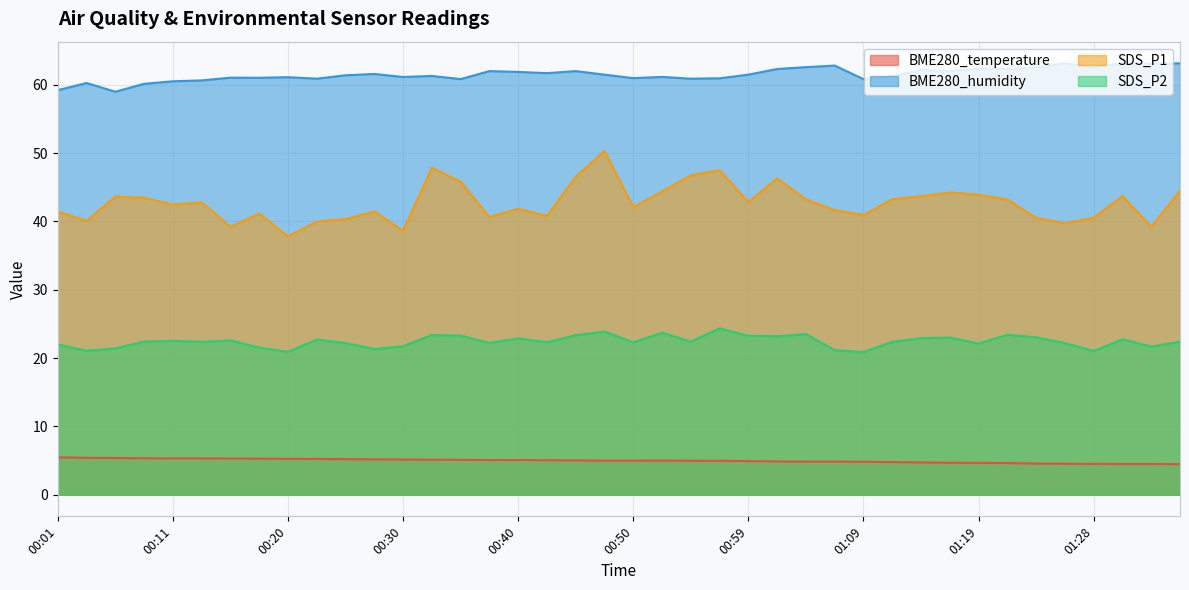

Reading left to right, what are all the values shown in this chart?

BME280_temperature: 5.5	5.4	5.4	5.3	5.3	5.3	5.3	5.3	5.3	5.2	5.2	5.2	5.2	5.1	5.1	5.1	5.1	5.0	5.0	5.0	5.0	5.0	5.0	5.0	4.9	4.9	4.8	4.8	4.8	4.8	4.7	4.7	4.7	4.6	4.6	4.5	4.5	4.5	4.5	4.5
BME280_humidity: 59.2	60.3	59.0	60.1	60.5	60.6	61.0	61.0	61.1	60.9	61.4	61.6	61.1	61.3	60.8	62.0	61.9	61.7	62.0	61.5	61.0	61.2	60.9	61.0	61.5	62.3	62.6	62.8	60.8	61.2	62.2	62.0	62.4	62.3	62.5	63.2	62.6	63.1	63.1	63.1
SDS_P1: 41.5	40.1	43.6	43.5	42.5	42.8	39.2	41.2	37.8	40.0	40.4	41.5	38.6	47.9	45.8	40.6	41.9	40.8	46.5	50.3	42.1	44.4	46.8	47.5	42.9	46.3	43.2	41.7	41.0	43.2	43.7	44.2	43.9	43.2	40.5	39.7	40.5	43.7	39.2	44.5
SDS_P2: 22.0	21.1	21.4	22.4	22.5	22.4	22.6	21.6	20.9	22.7	22.2	21.3	21.8	23.4	23.3	22.2	22.9	22.3	23.4	23.9	22.3	23.7	22.4	24.4	23.3	23.2	23.5	21.2	20.9	22.4	22.9	23.0	22.1	23.4	23.1	22.2	21.1	22.8	21.7	22.4